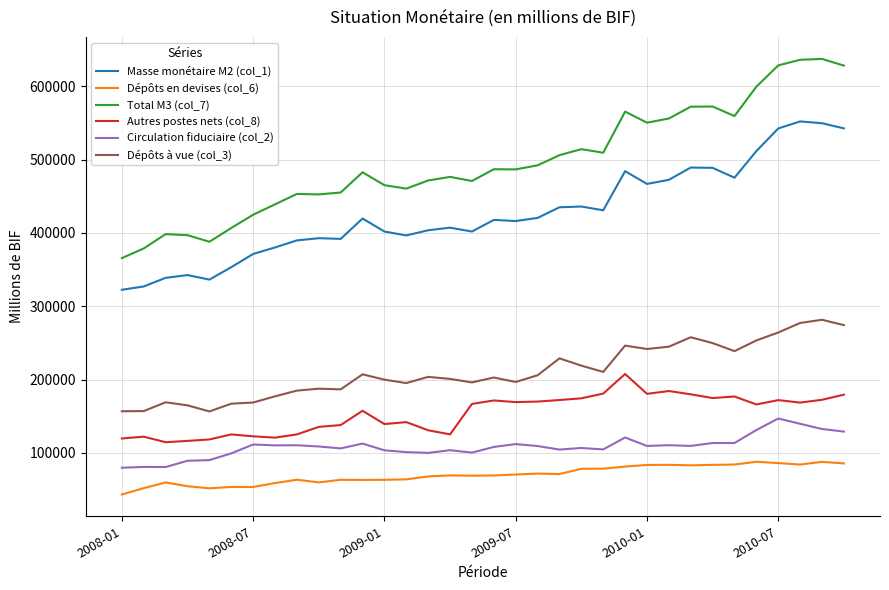

What is the greatest value displayed?

637143.3